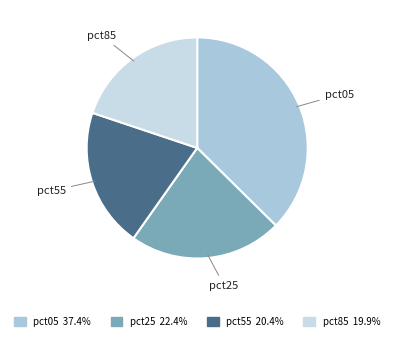

Is the sum of pct85 and pct55 greater than half?

No